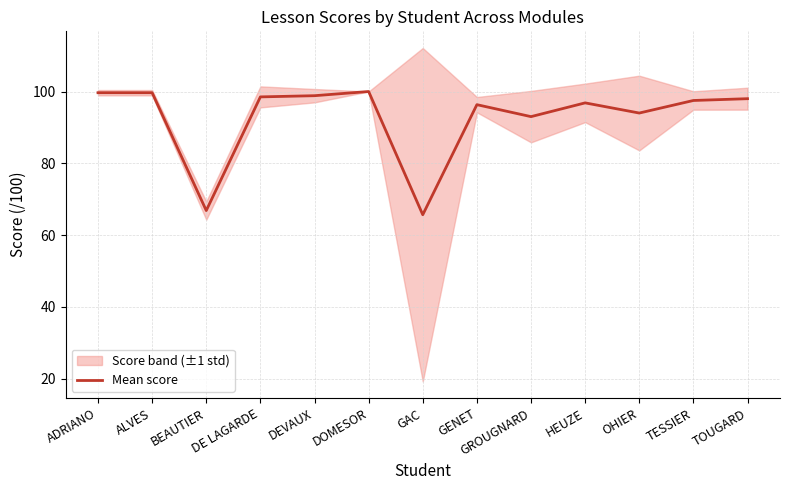

What is the difference between the values at ALVES and DE LAGARDE?

1.2